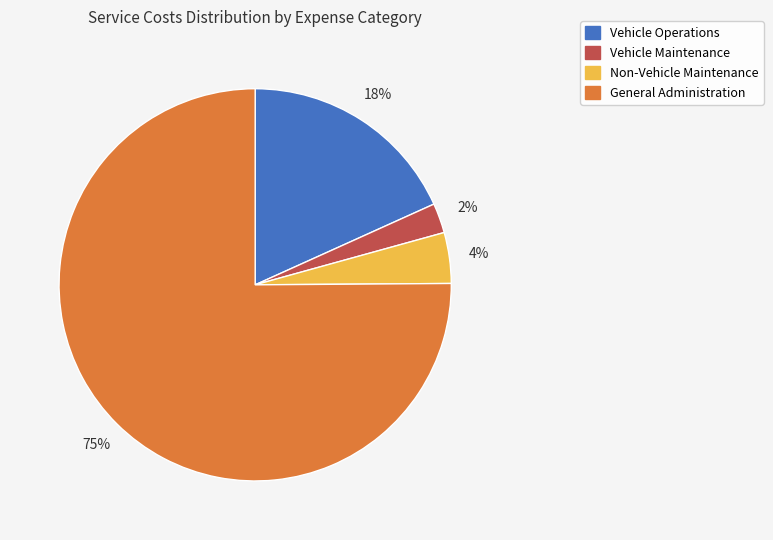

Which has a higher value, Vehicle Maintenance or General Administration?

General Administration